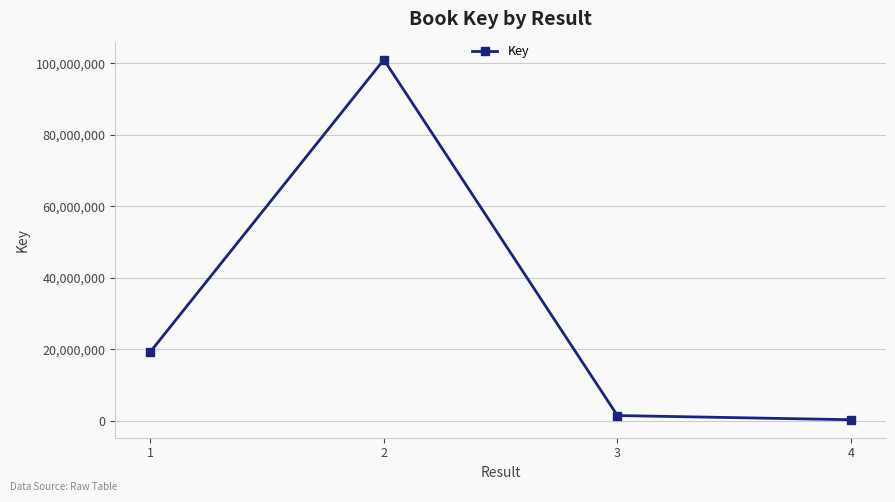

How many values are below 19317830?

2